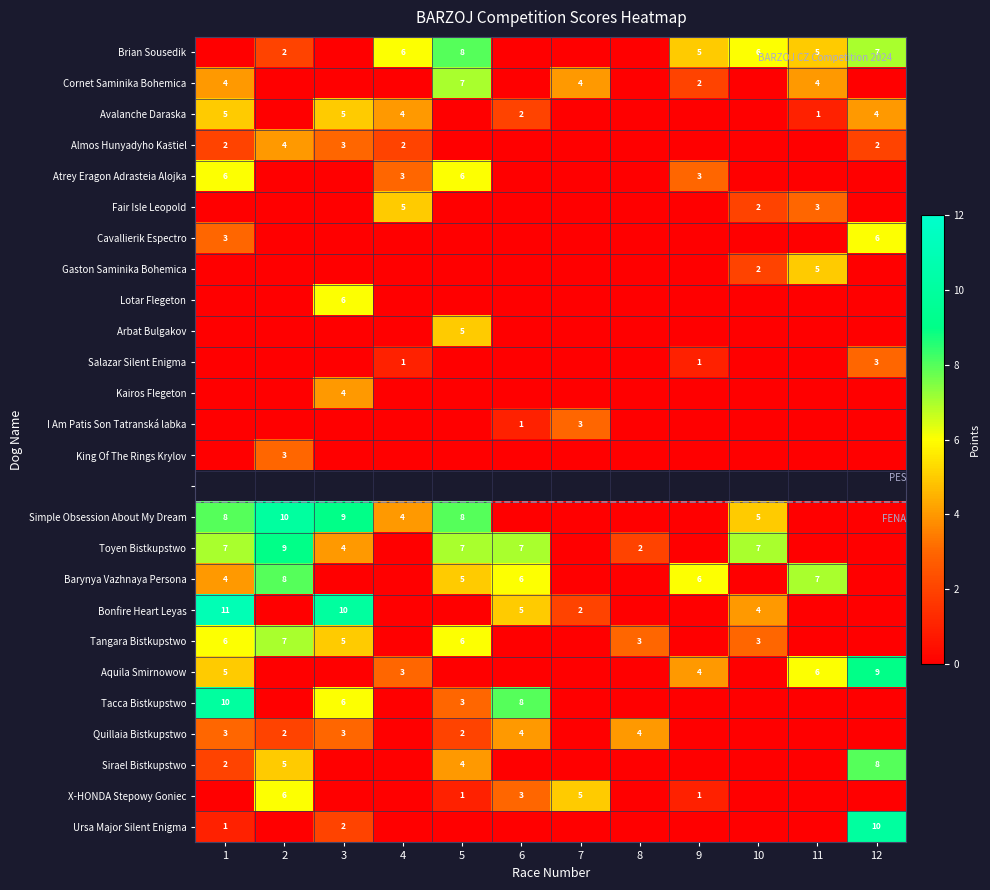

The Salazar Silent Enigma series shows 1 at 9. True or false?

True